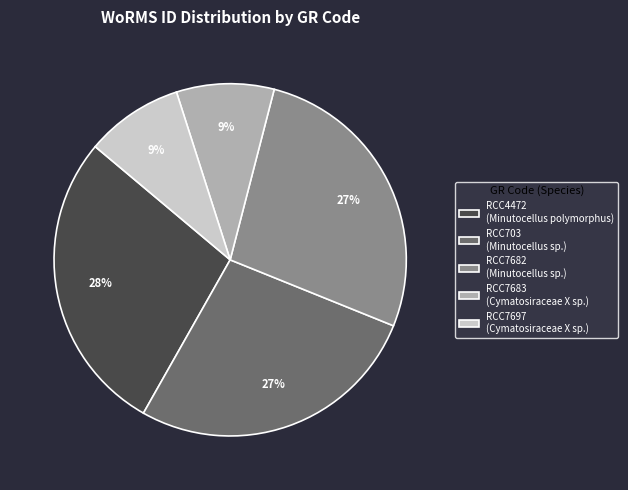

To the nearest percent, what percentage of the pie is RCC4472?

28%